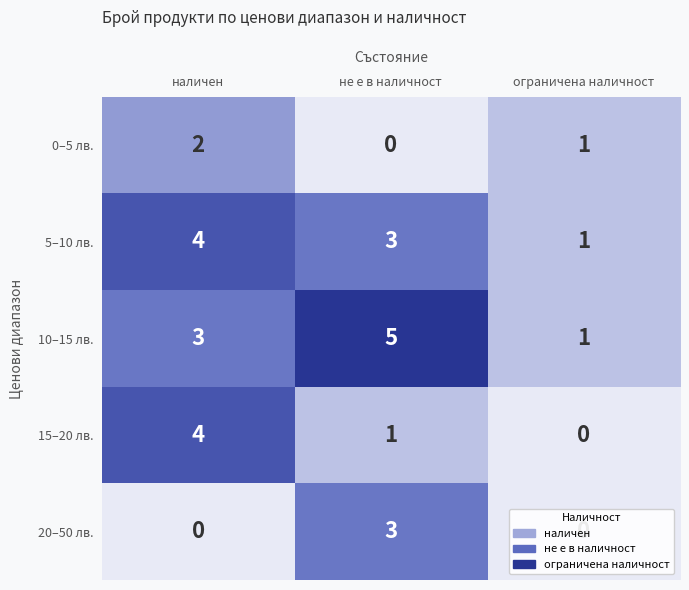

What is the sum of all 5–10 лв. values?

8